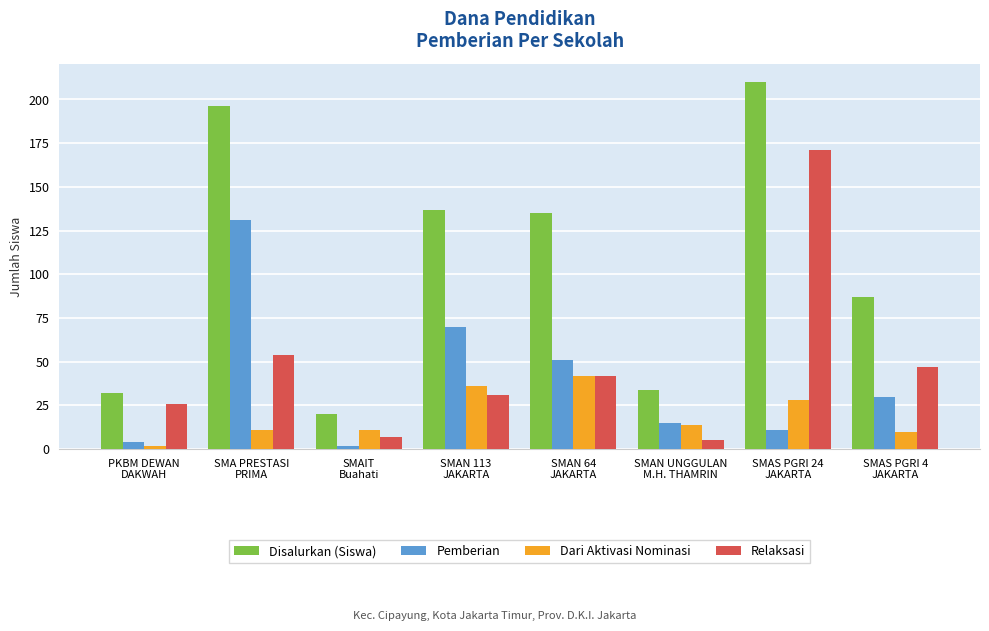

What is the lowest value of the Relaksasi series?

5